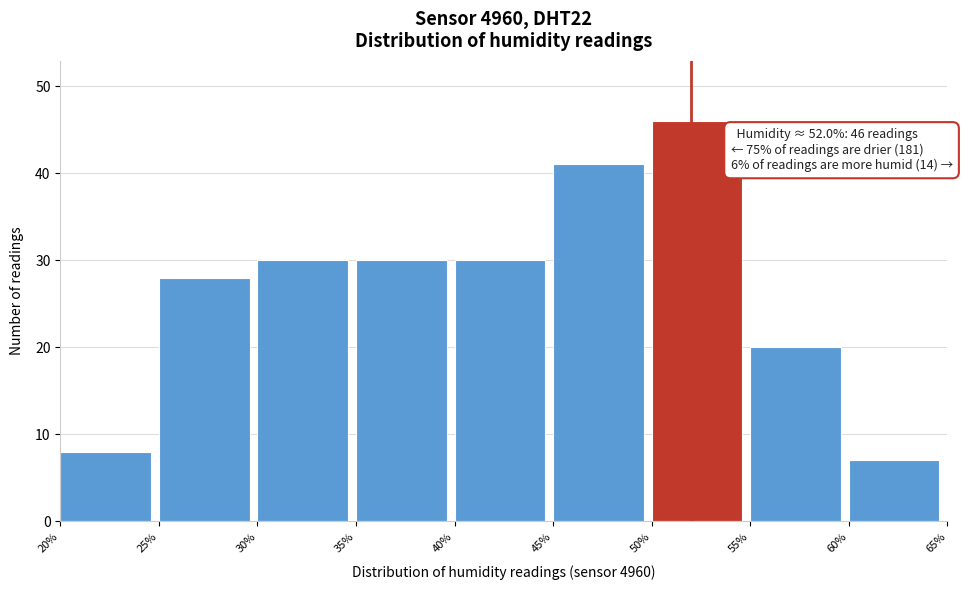

Which range on the x-axis has the tallest bar?

50% to 55%